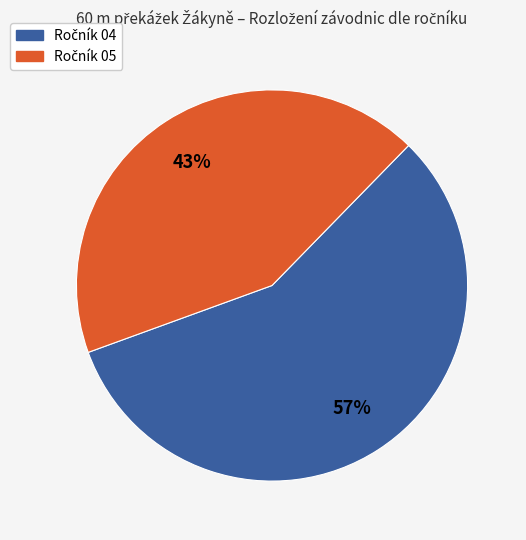

To the nearest percent, what is the difference between the largest and smallest slice percentages?

14%